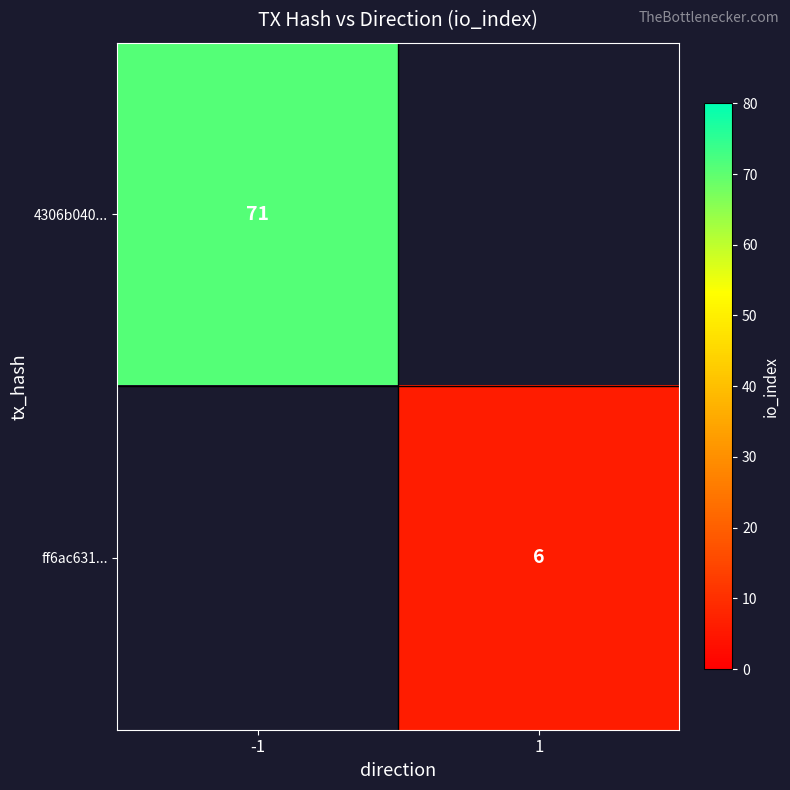

The ff6ac631... series shows 6 at 1. True or false?

True